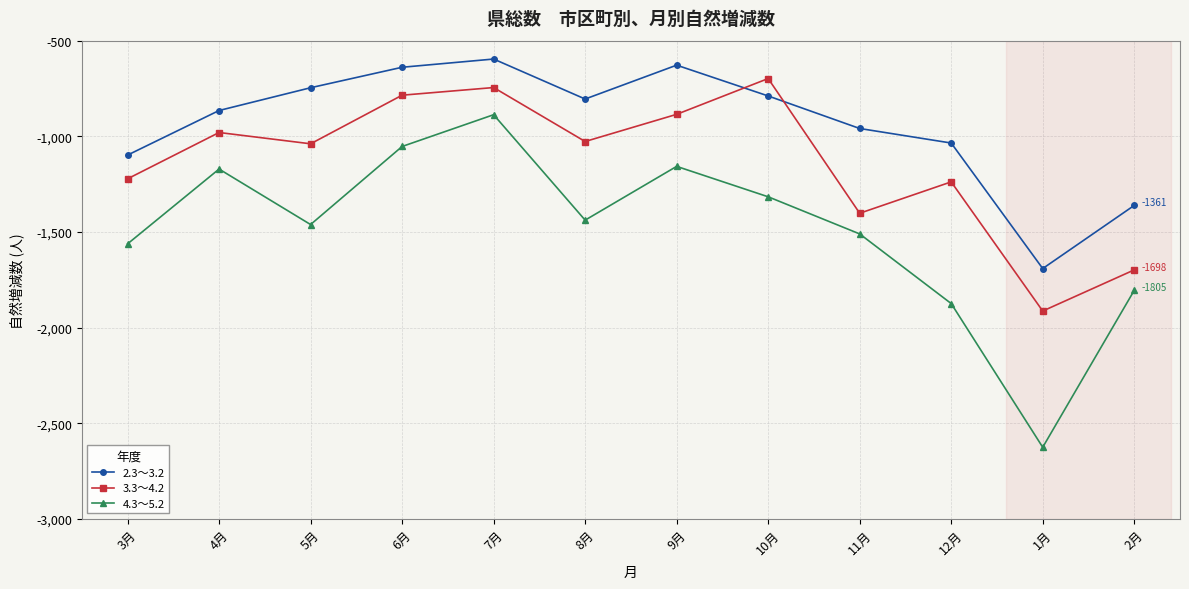

What is the difference between the 2.3～3.2 values at 7月 and 8月?

209